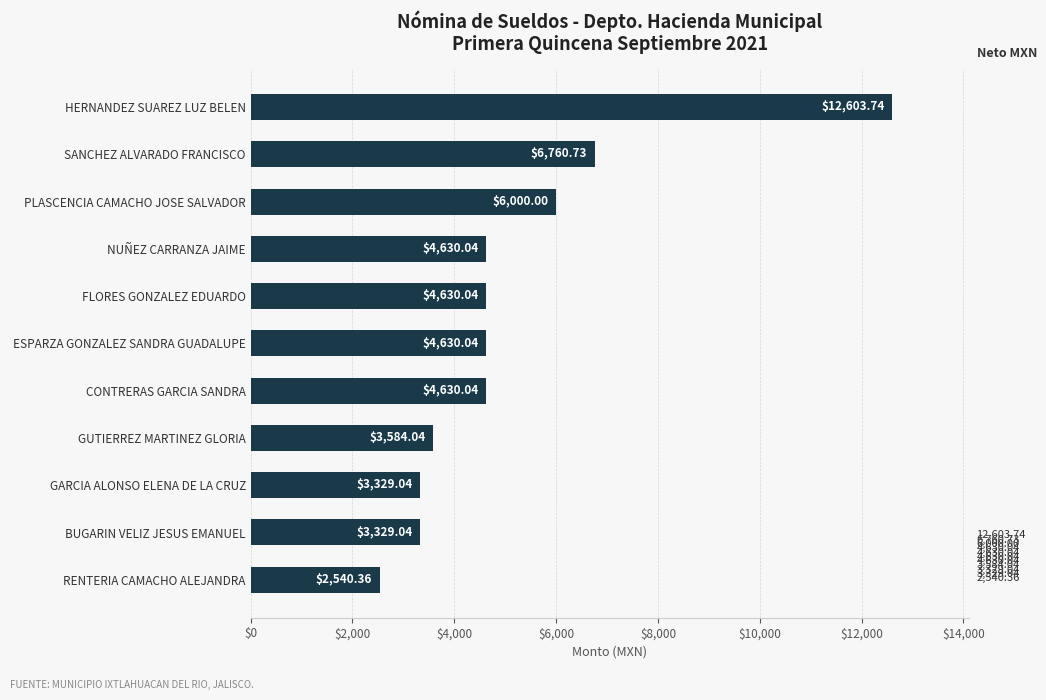

Approximately how many times larger is the value at CONTRERAS GARCIA SANDRA compared to ESPARZA GONZALEZ SANDRA GUADALUPE?

1.0